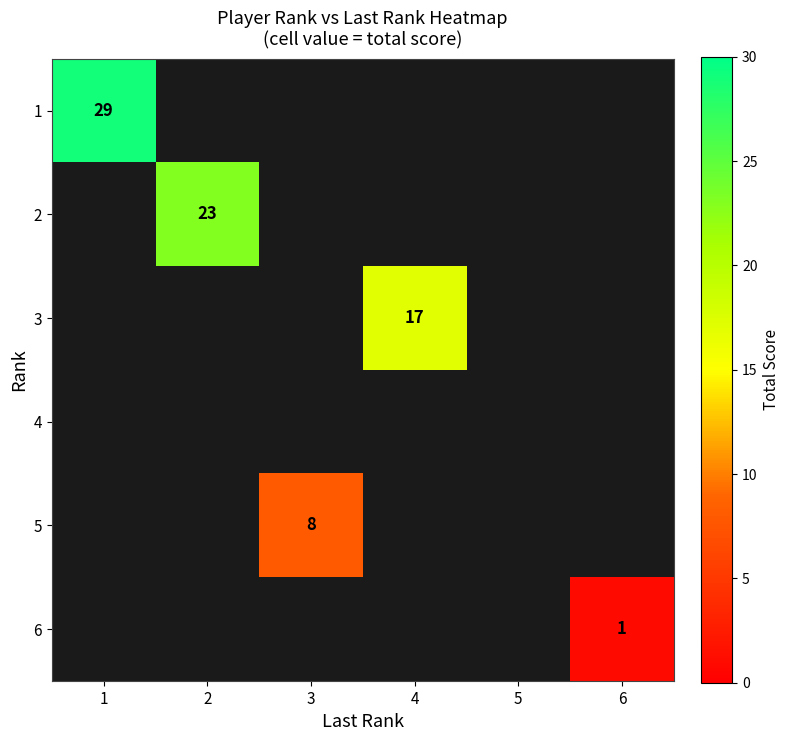

What is the maximum value shown in the chart?

29.0